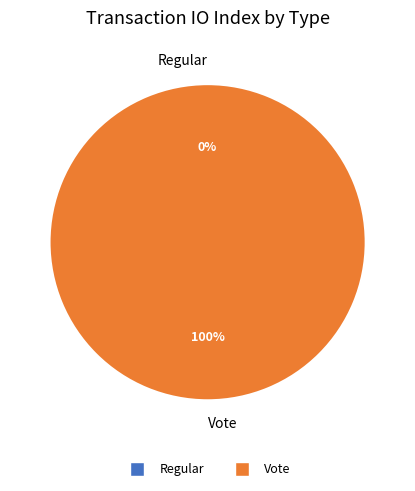

What is the largest slice in the pie chart?

Vote